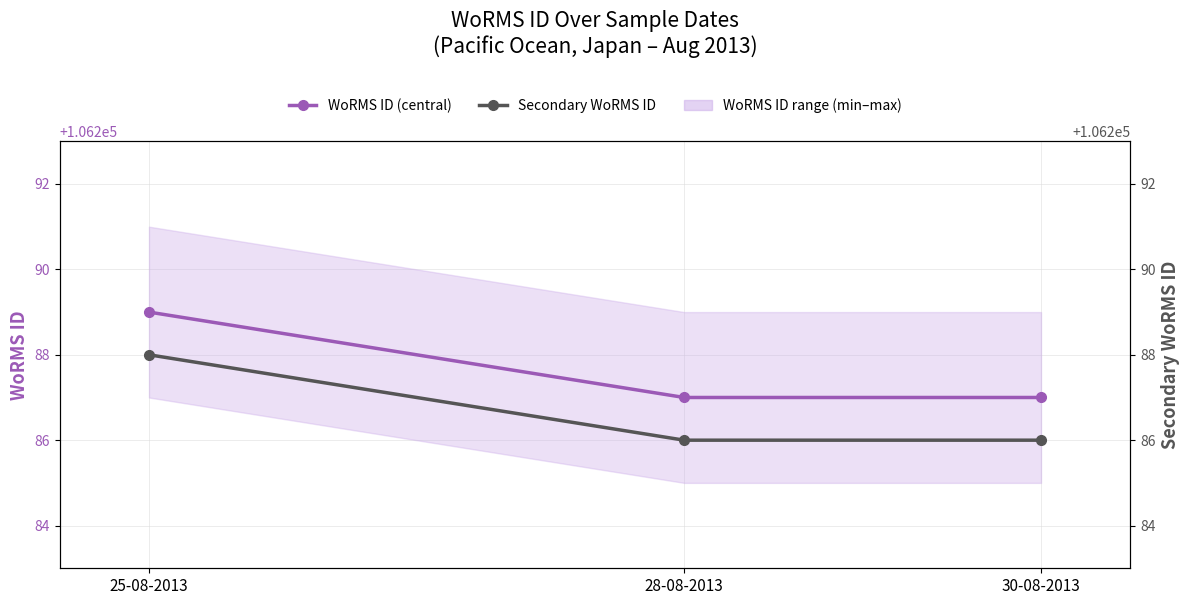

At 25-08-2013, list the series in order from smallest to largest.

Secondary WoRMS ID, WoRMS ID (central)